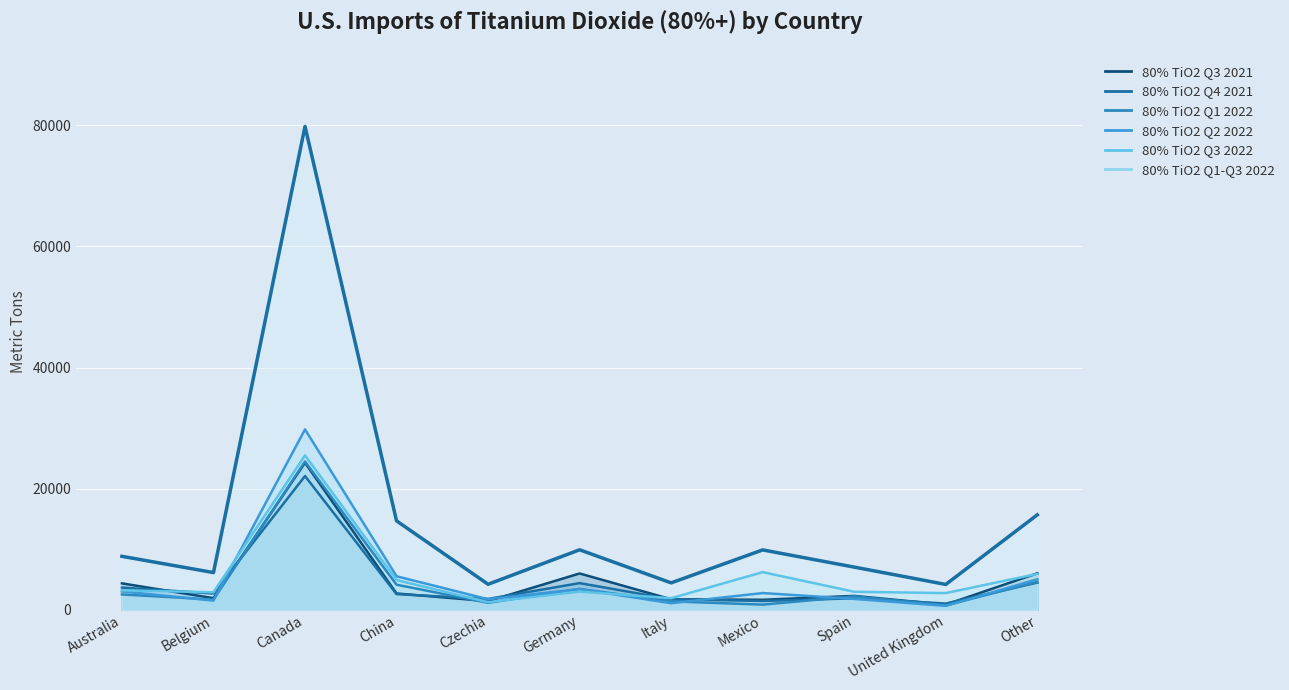

What is the label of the 10th point from the right?

Belgium